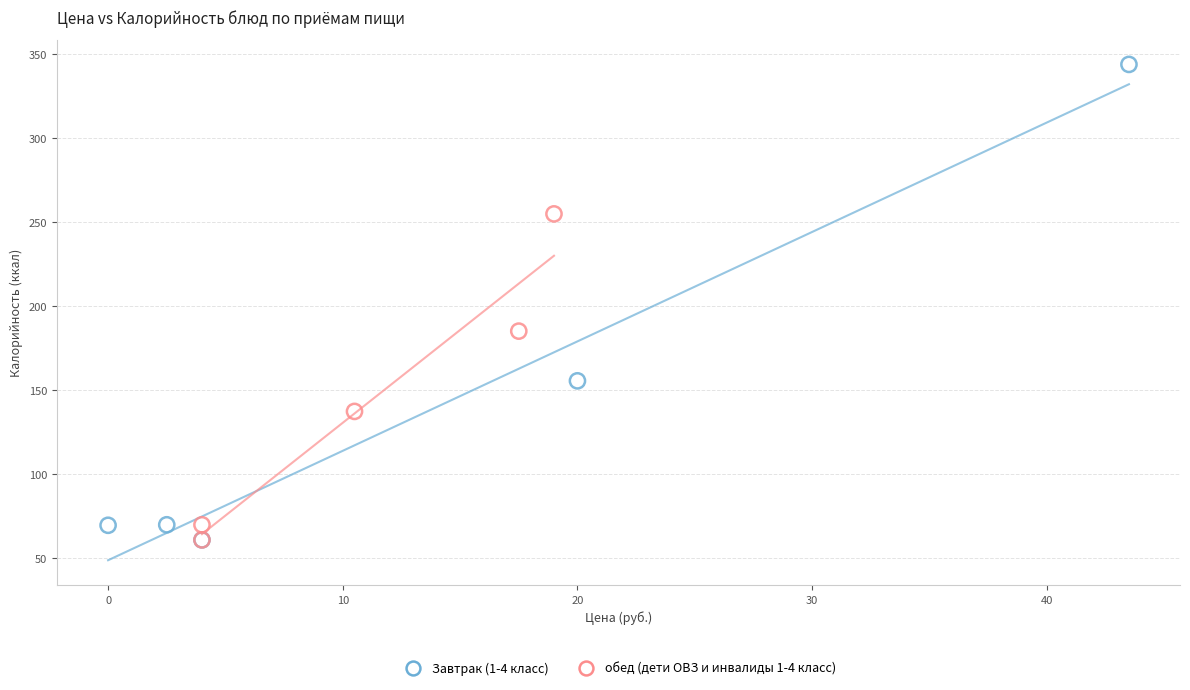

Which series reaches the maximum Y coordinate?

Завтрак (1-4 класс)